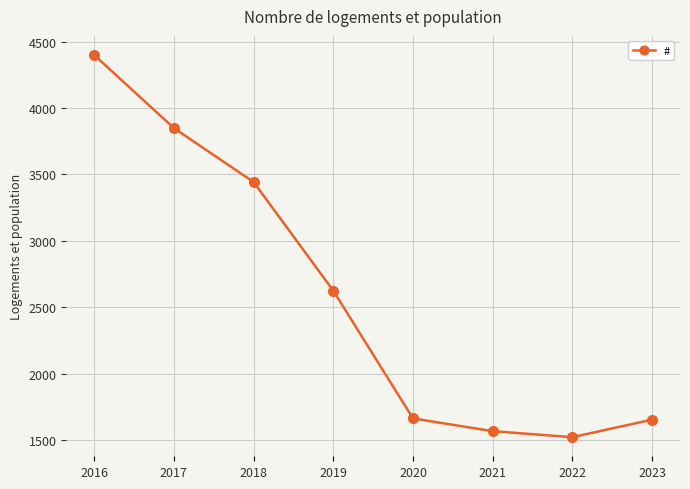

How many points are lower than both their immediate neighbors (excluding endpoints)?

1